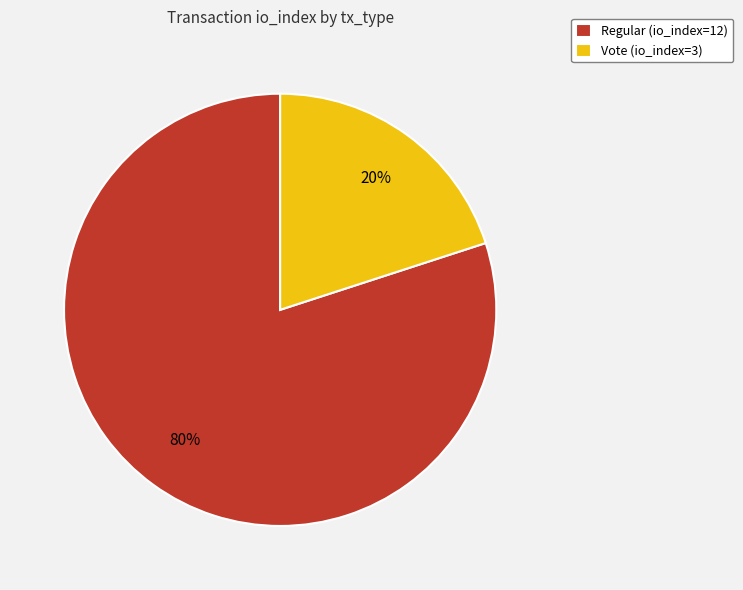

What percentage is the Regular (io_index=12) slice, to the nearest percent?

80%